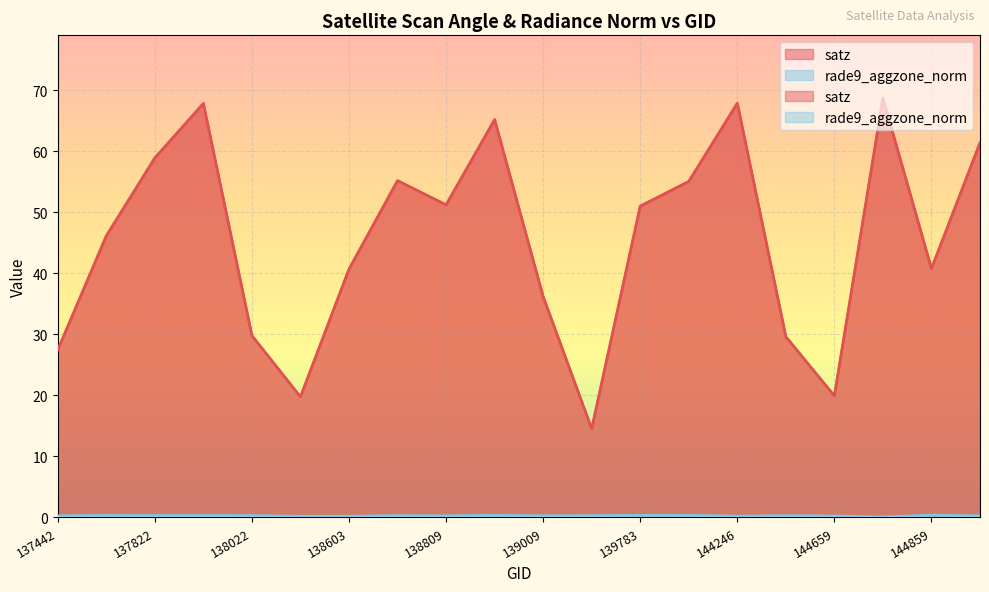

How many data points in satz are above 51?

10